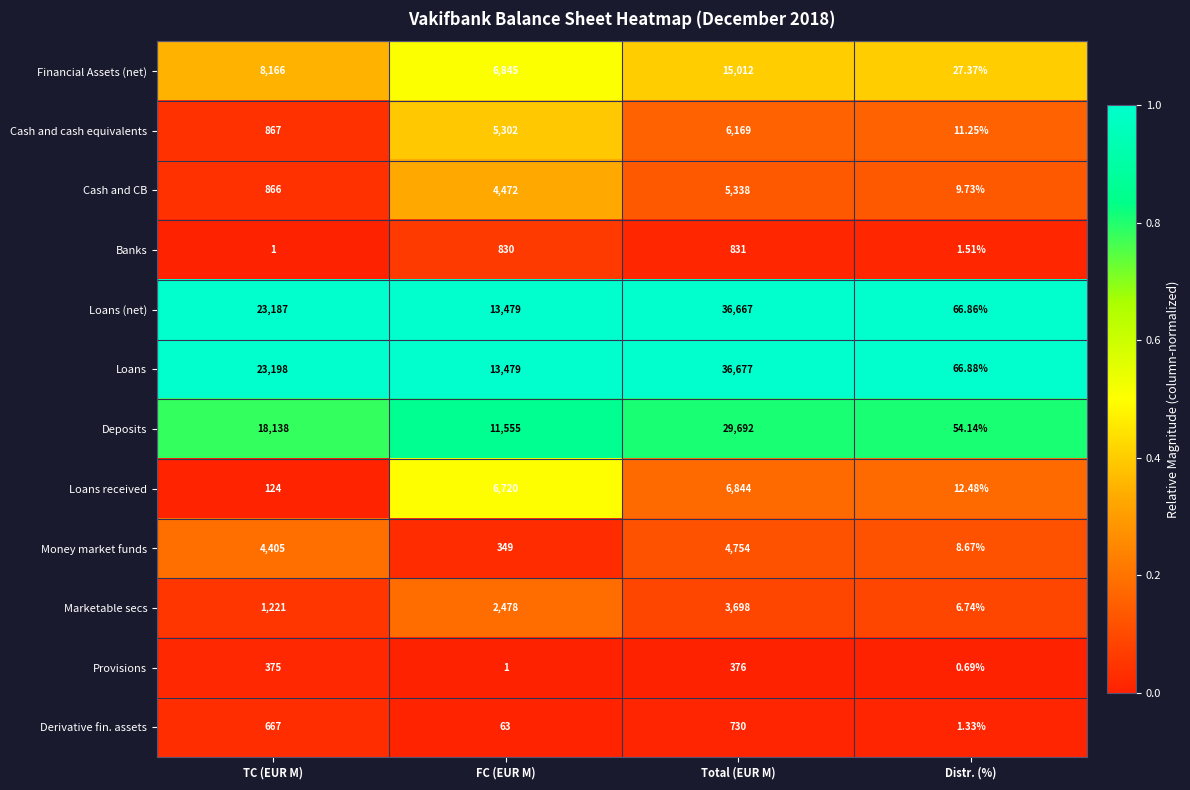

Which series has the largest range (max minus min)?

Loans